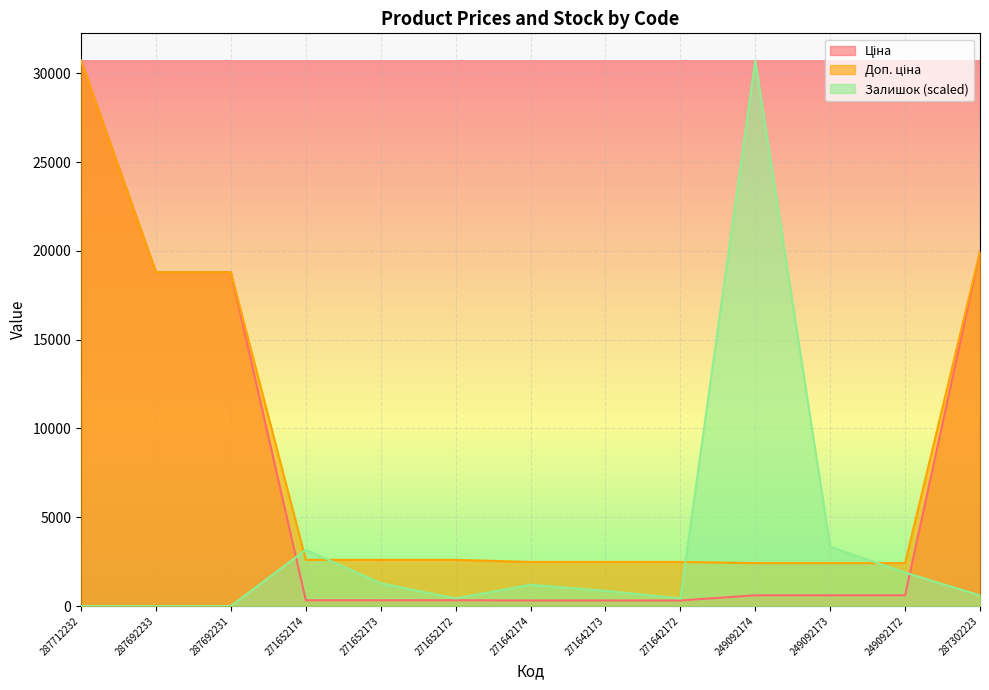

At which category does Залишок reach its first local peak?

271652174